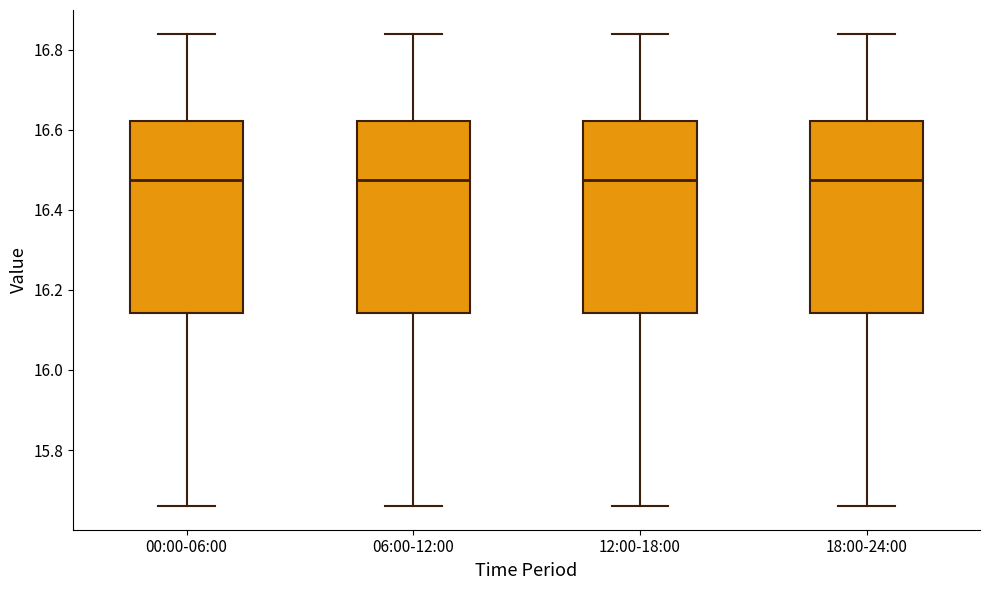

Reading left to right, transcribe this box plot: for each box, give where its median line is, the range the box spans, and where its two whiskers end, as read against the y-axis. The values are not printed on the chart, so give them approximately, as read against the axis.

00:00-06:00: median 16.48, box 16.14 to 16.62, whiskers 15.66 to 16.84
06:00-12:00: median 16.48, box 16.14 to 16.62, whiskers 15.66 to 16.84
12:00-18:00: median 16.48, box 16.14 to 16.62, whiskers 15.66 to 16.84
18:00-24:00: median 16.48, box 16.14 to 16.62, whiskers 15.66 to 16.84